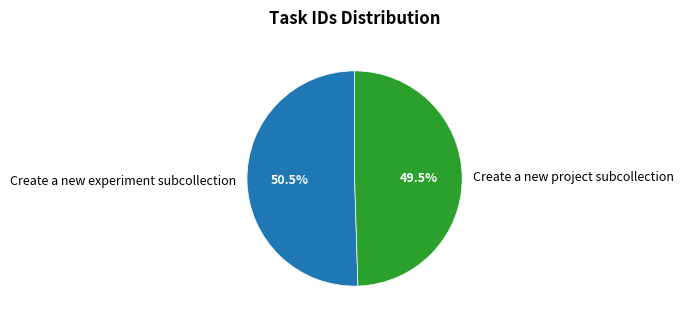

Rank the categories by value from lowest to highest.

Create a new project subcollection, Create a new experiment subcollection